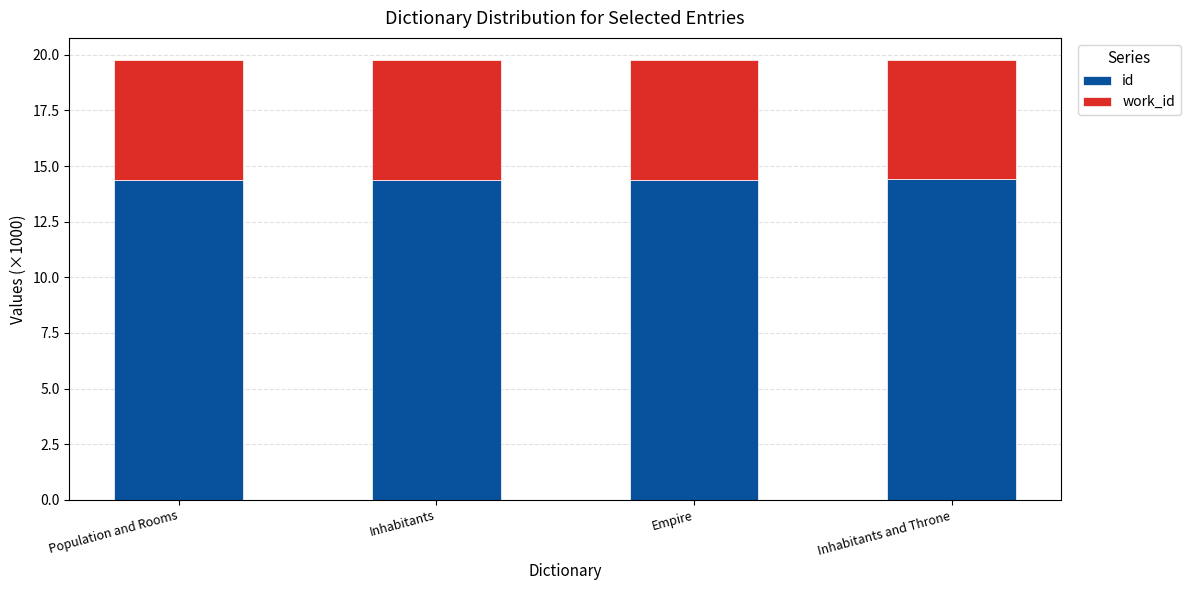

Count the id values in the range 14 to 15.

4